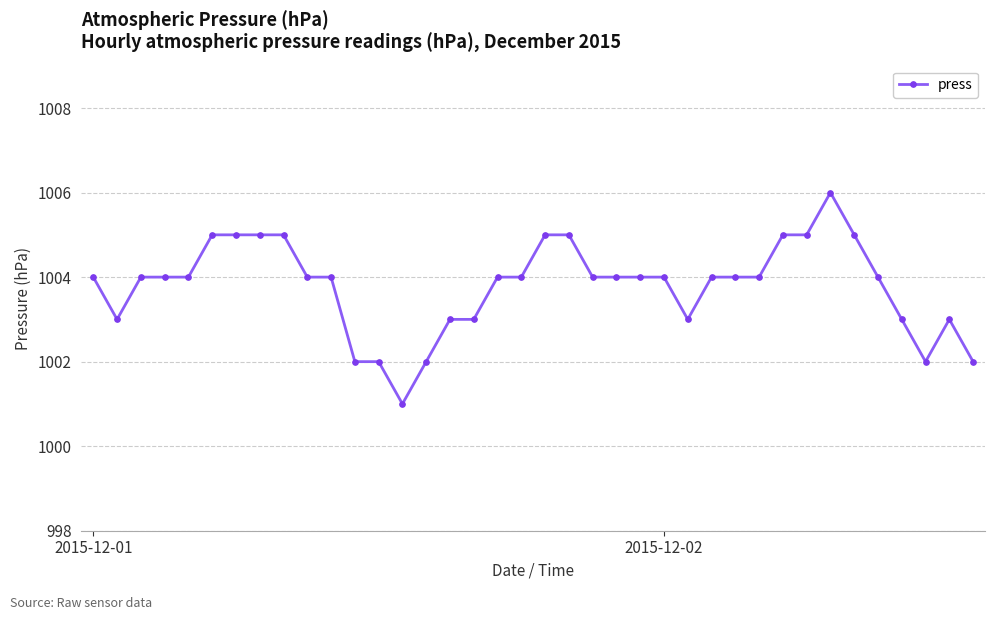

Count the values in the range 1003 to 1005.

31